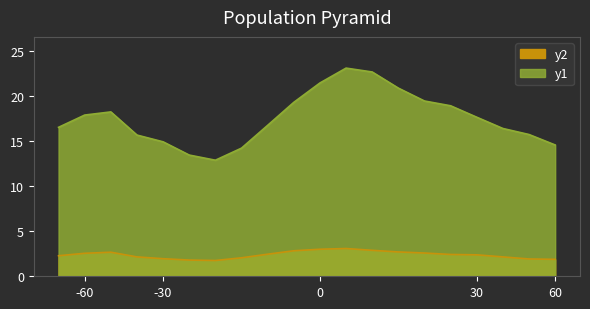

How many lines are shown in the chart?

2